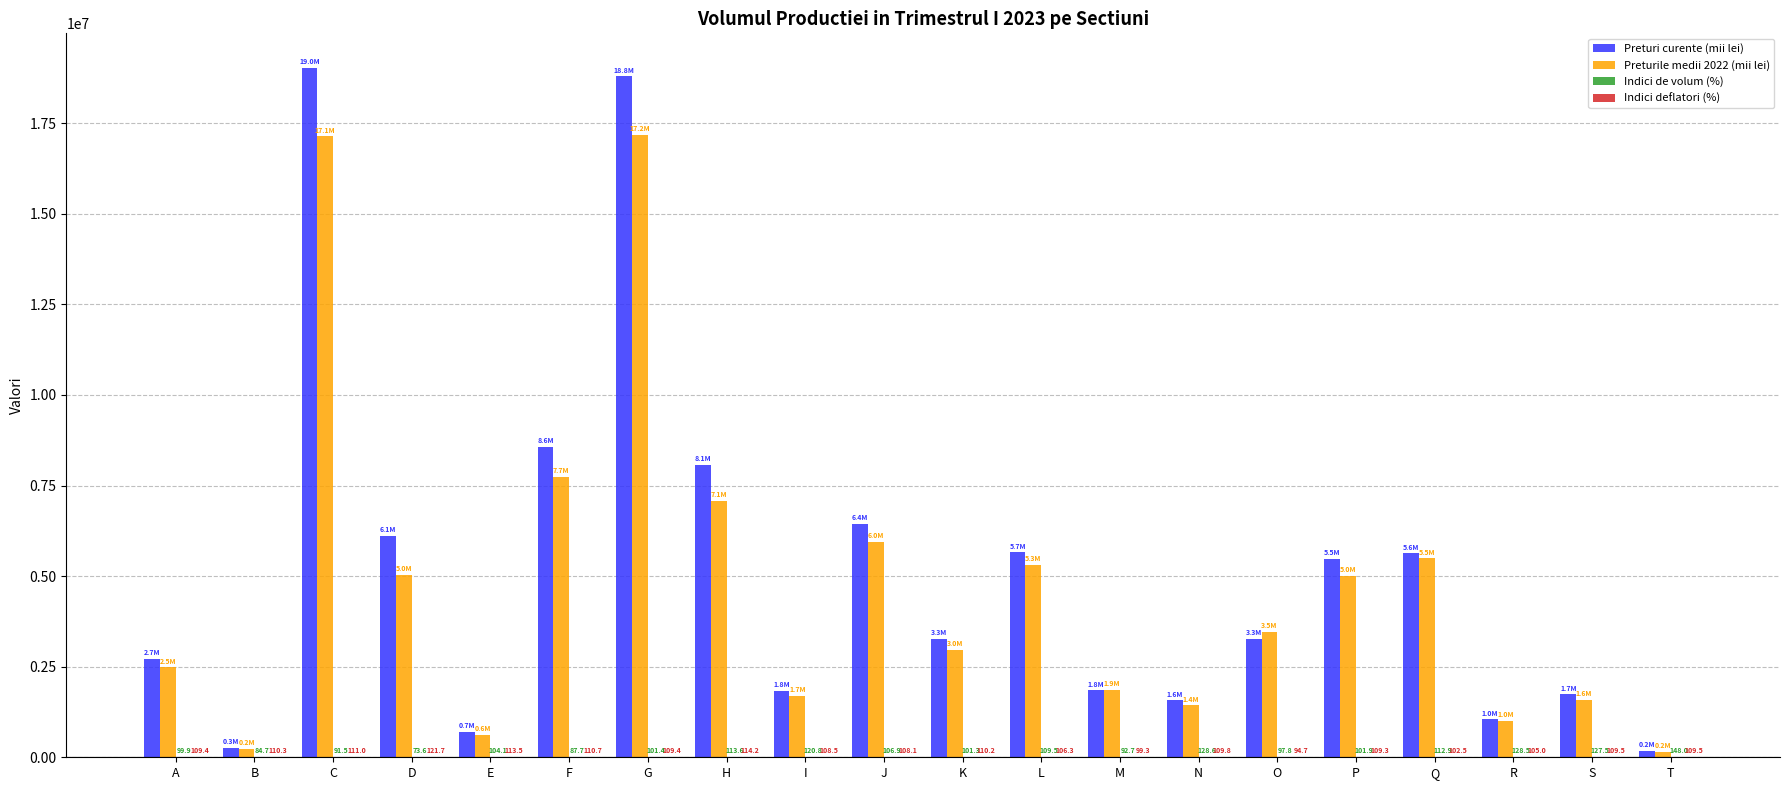

The value of Preturile medii 2022 (mii lei) at E is 614745.9. True or false?

True